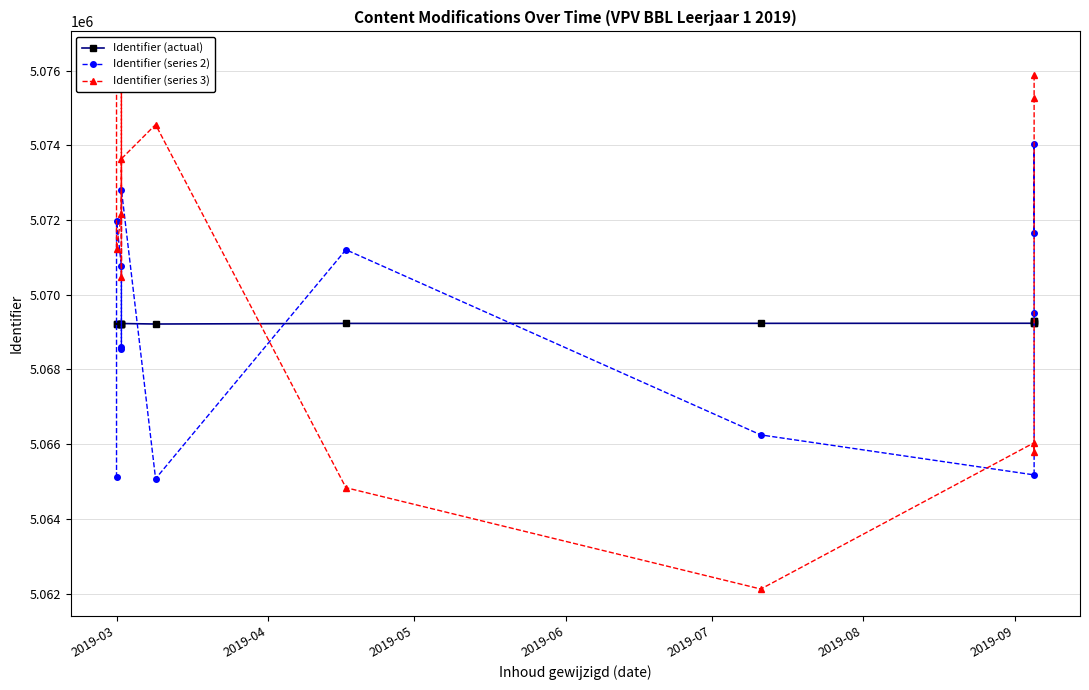

At how many categories does at least one series exceed 5067019?

13